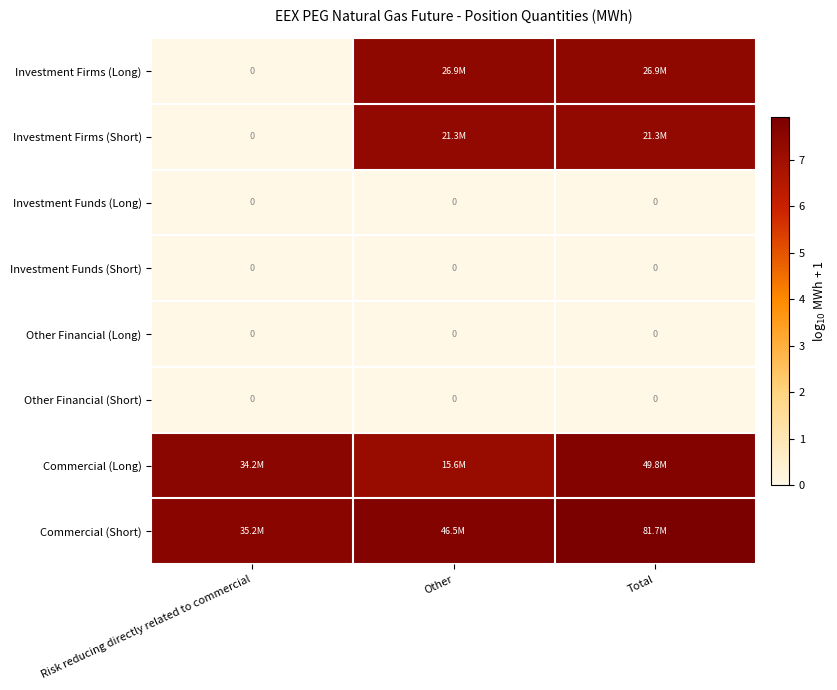

Which category has the highest value in the Other Financial (Short) series?

Risk reducing directly related to commercial